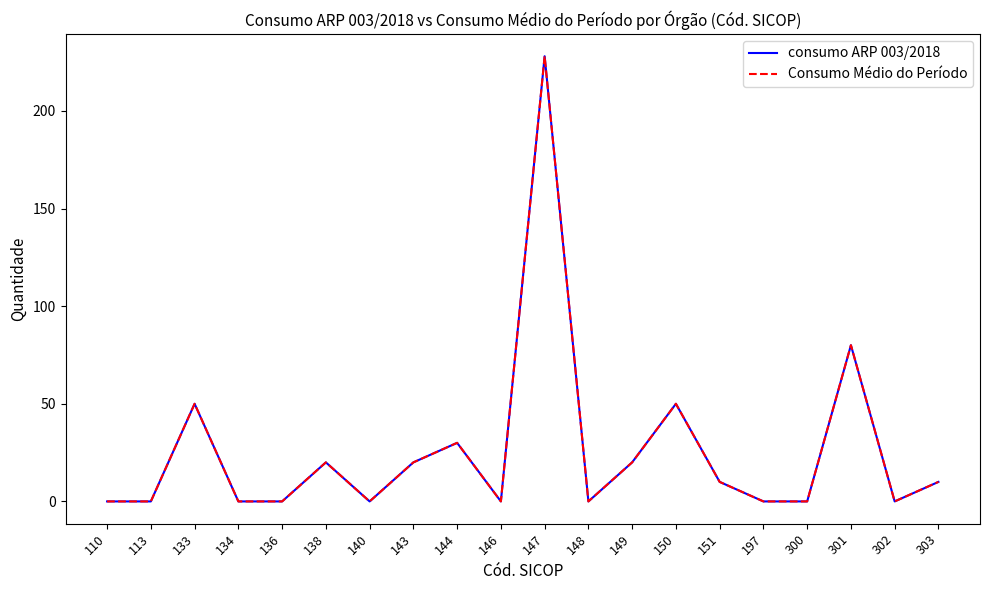

What is the difference between the maximum and minimum values in the Consumo Médio do Período series?

228